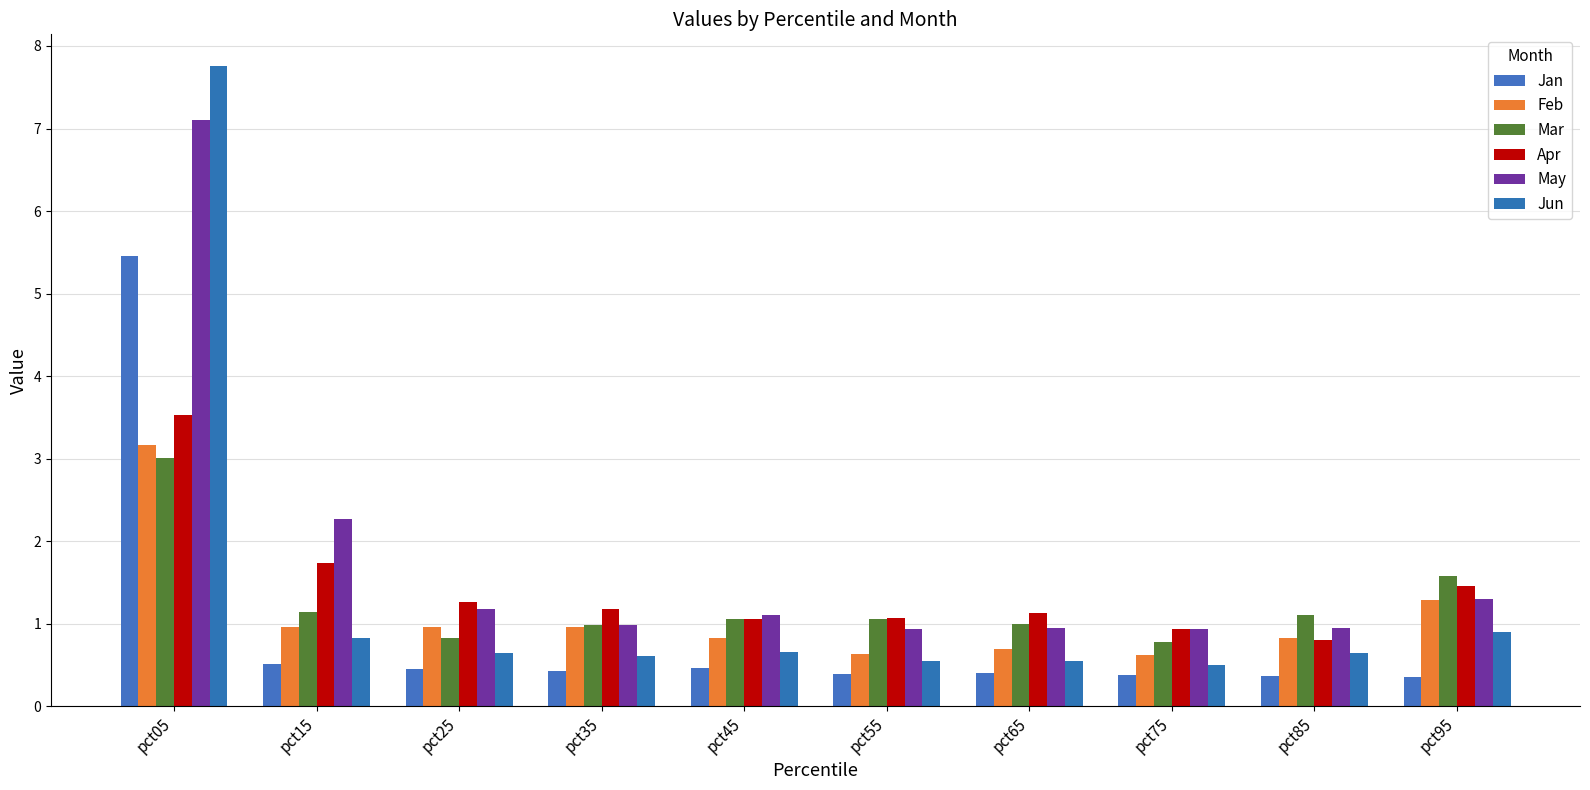

Between pct75 and pct65, which is larger?

pct65